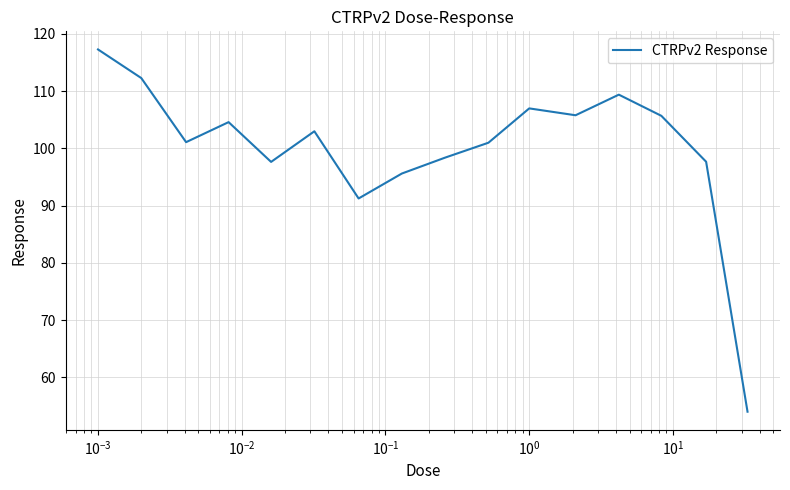

What is the greatest value displayed?

117.3